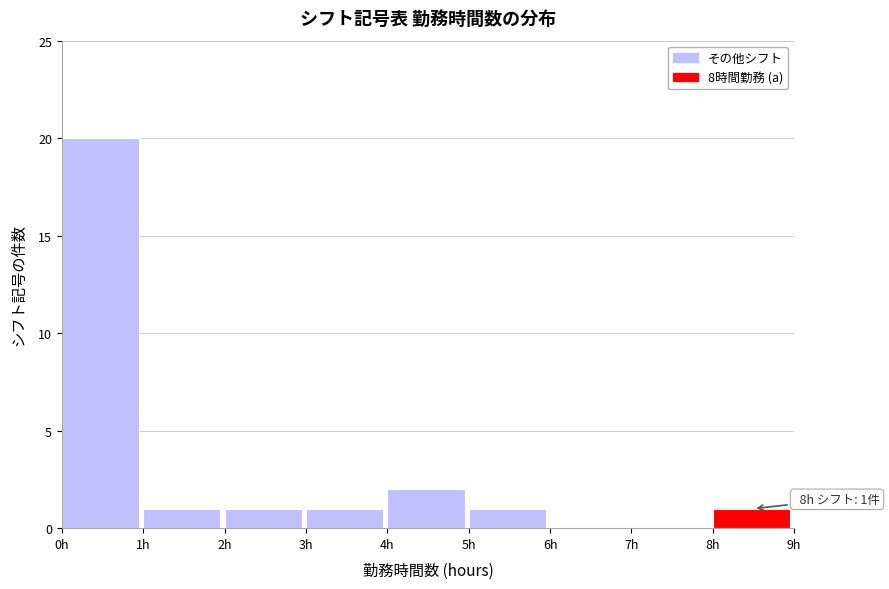

Over which range of the x-axis is the bar tallest?

0 to 1